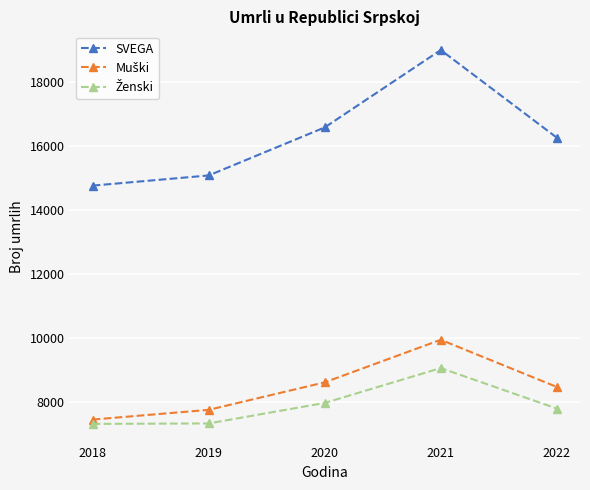

The value of SVEGA at 2018 is 14763. True or false?

True